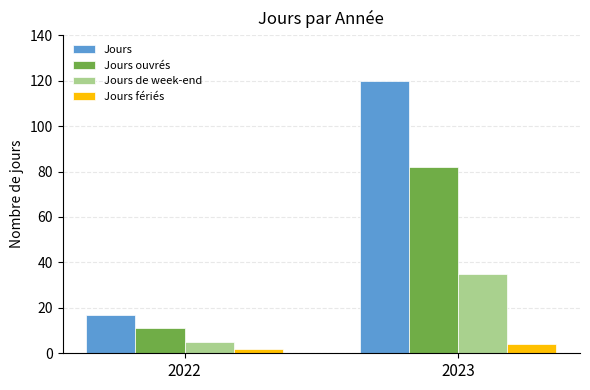

The Jours ouvrés series shows 140 at 2023. True or false?

False